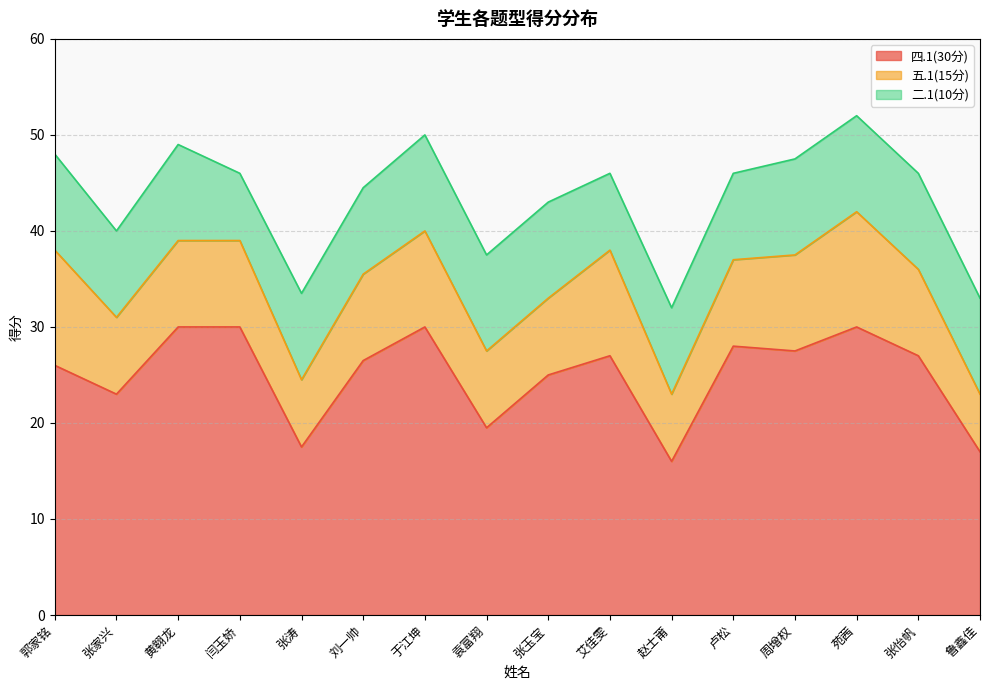

In 五.1(15分), how many points are lower than both neighbors (excluding endpoints)?

3